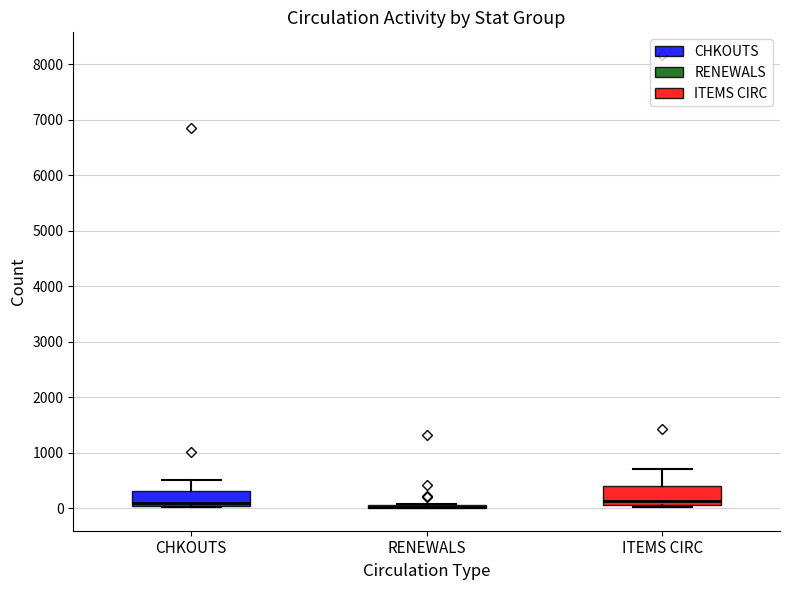

Where is the upper edge of the box for RENEWALS on the y-axis? The values are not printed on the chart, so give them approximately, as read against the axis.

100